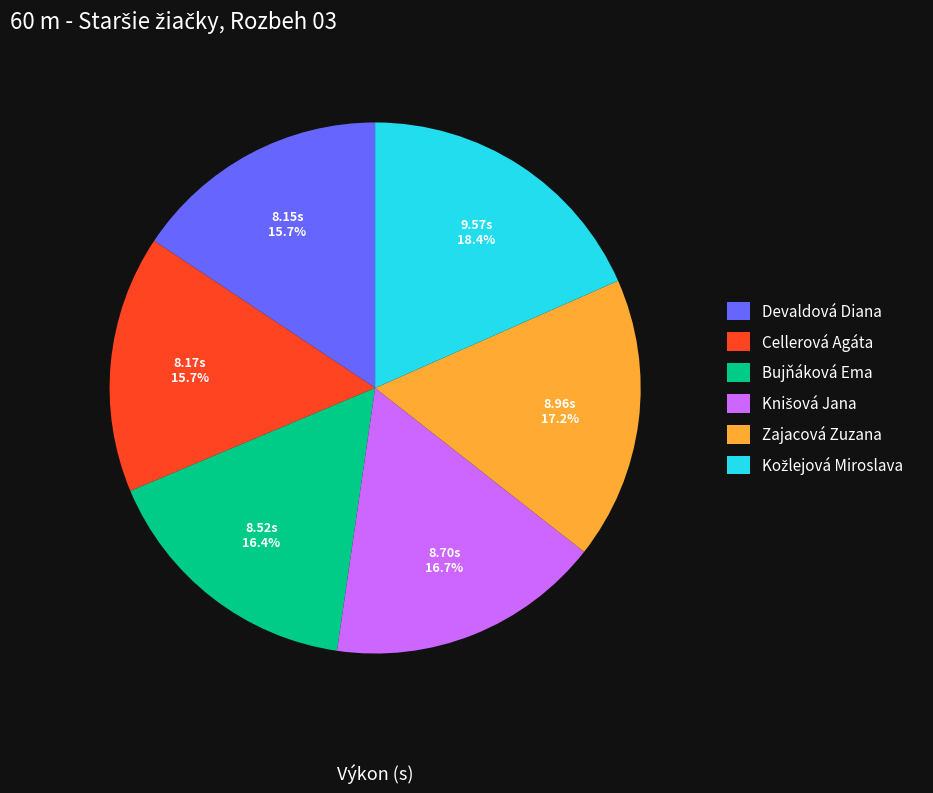

How many segments does this pie chart have?

6